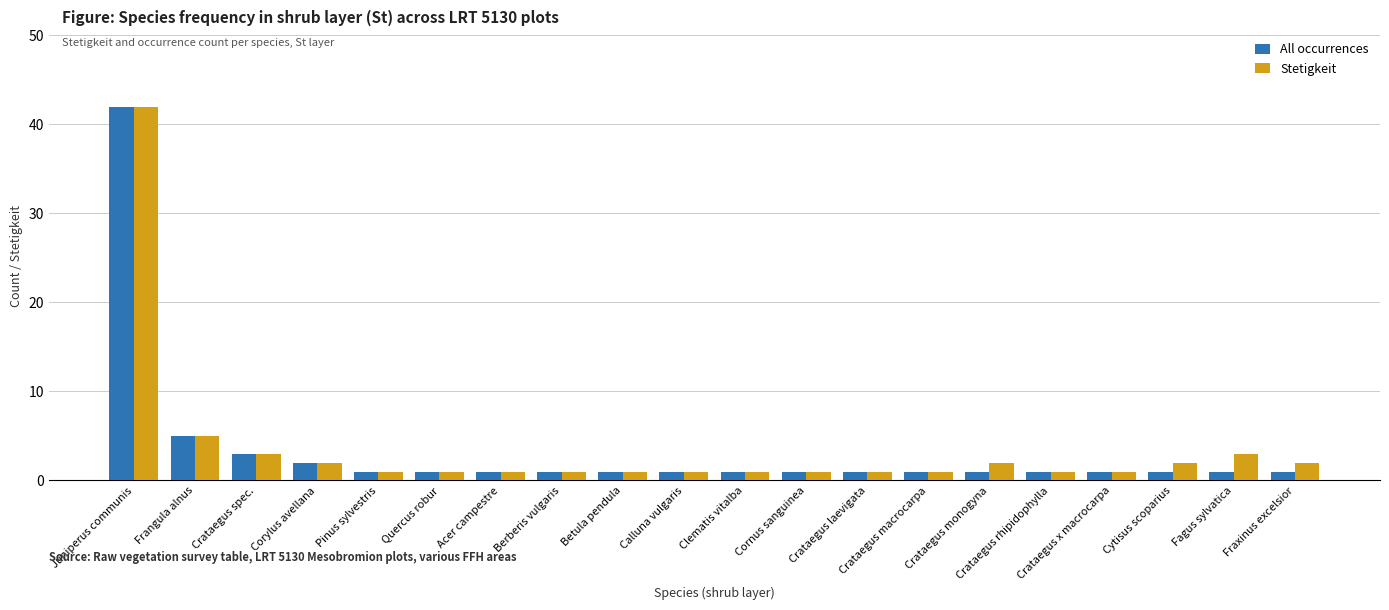

At which label is Stetigkeit closest to 21?

Frangula alnus